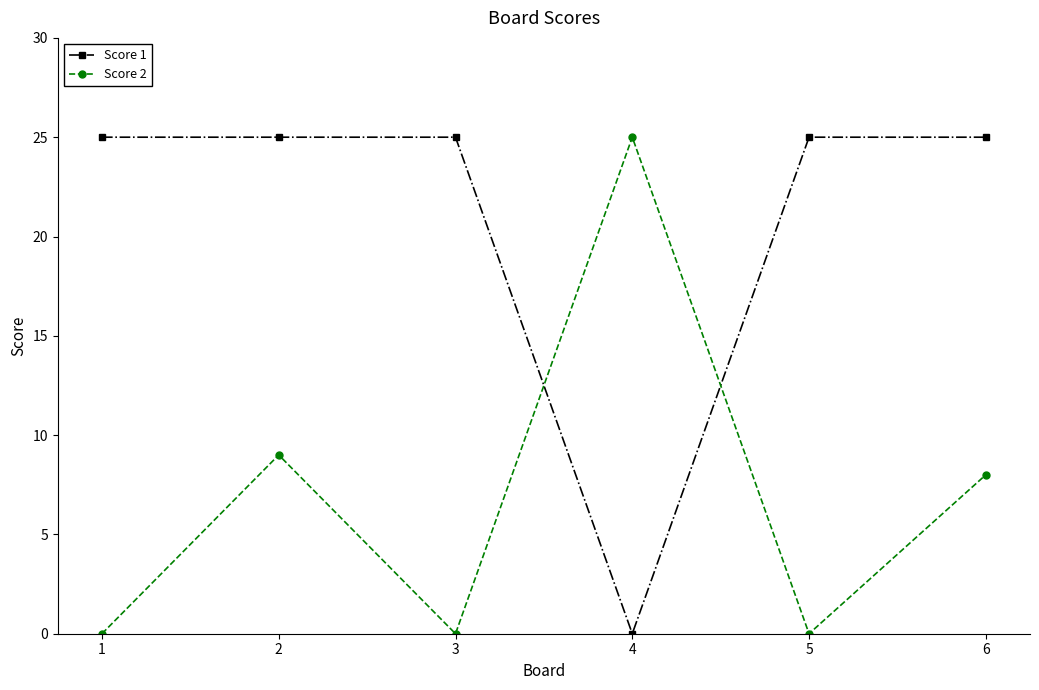

Reading right to left, what are all the values shown in this chart?

Score 1: 25	25	0	25	25	25
Score 2: 8	0	25	0	9	0